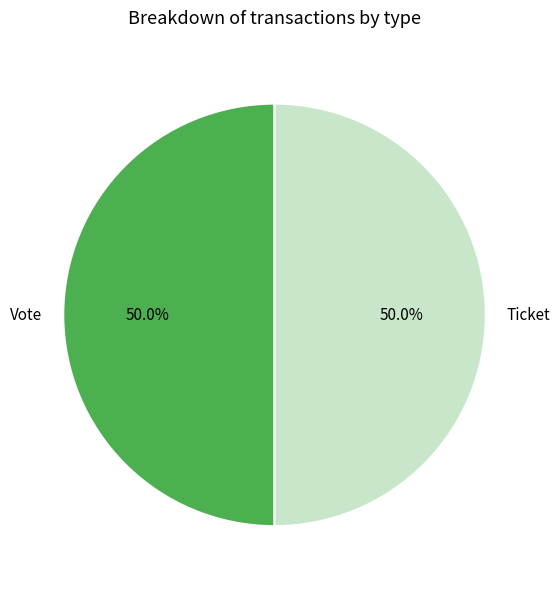

How much of the chart is everything except Ticket?

50.0%